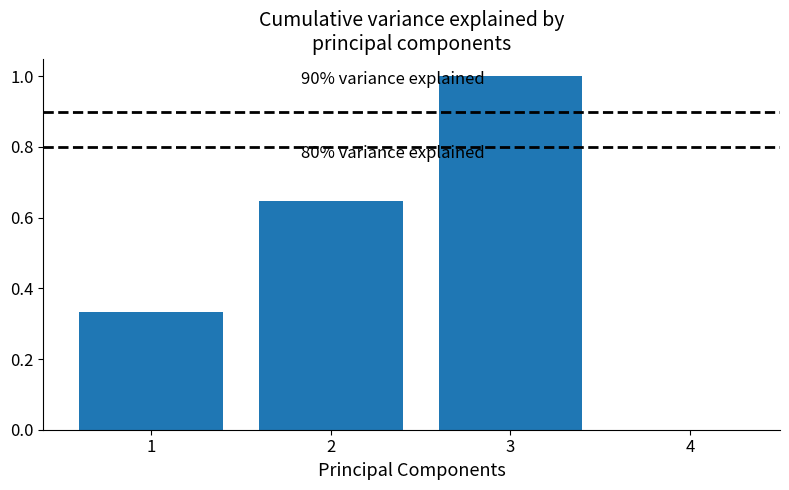

What is the difference between the maximum and minimum values?

0.7